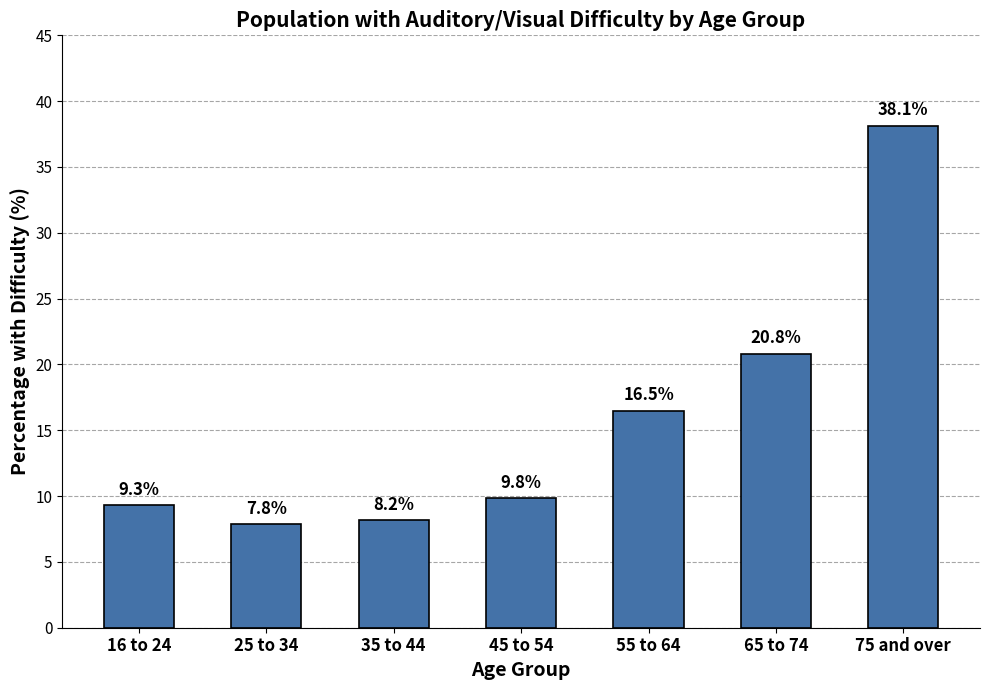

The value at 55 to 64 is 16.5. True or false?

True